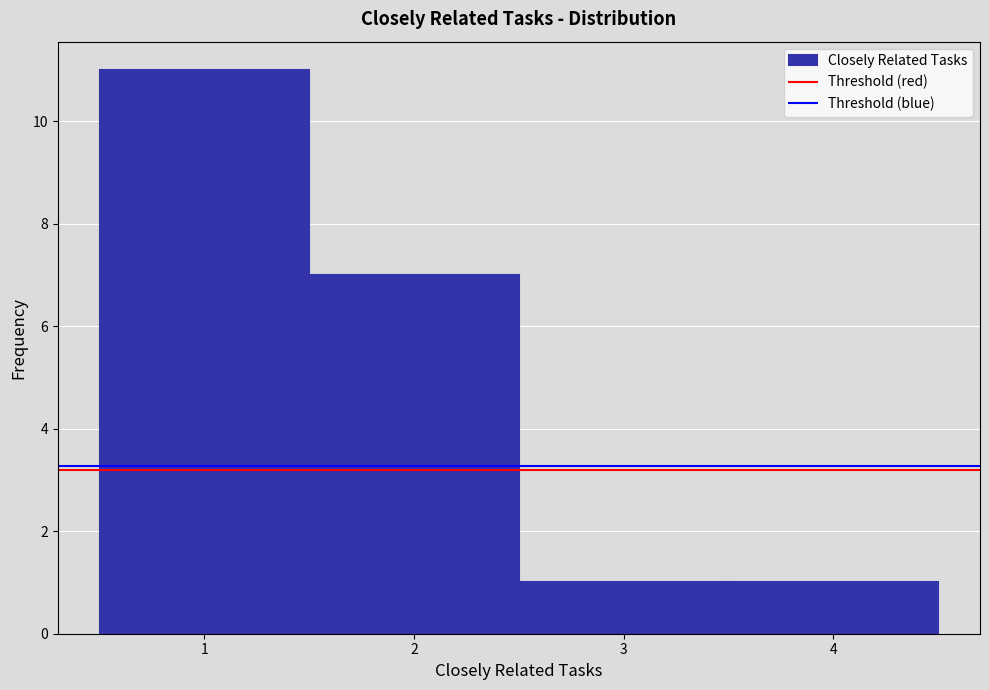

How tall is the bar that spans 0.5 to 1.5 on the x-axis? The values are not printed on the chart, so give them approximately, as read against the axis.

11